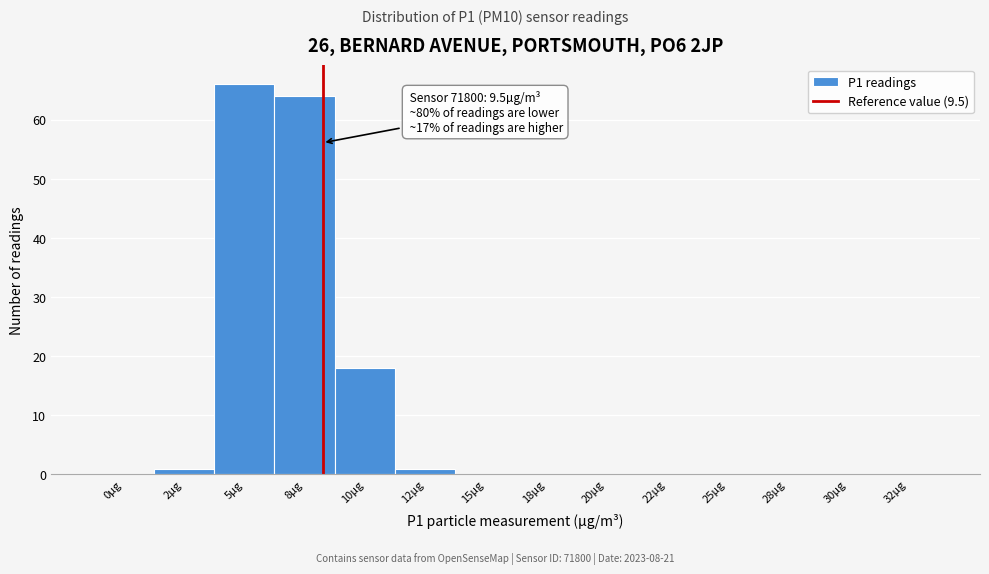

Reading right to left, extract all data points from this chart.

32µg=0	30µg=0	28µg=0	25µg=0	22µg=0	20µg=0	18µg=0	15µg=0	12µg=1	10µg=18	8µg=64	5µg=66	2µg=1	0µg=0